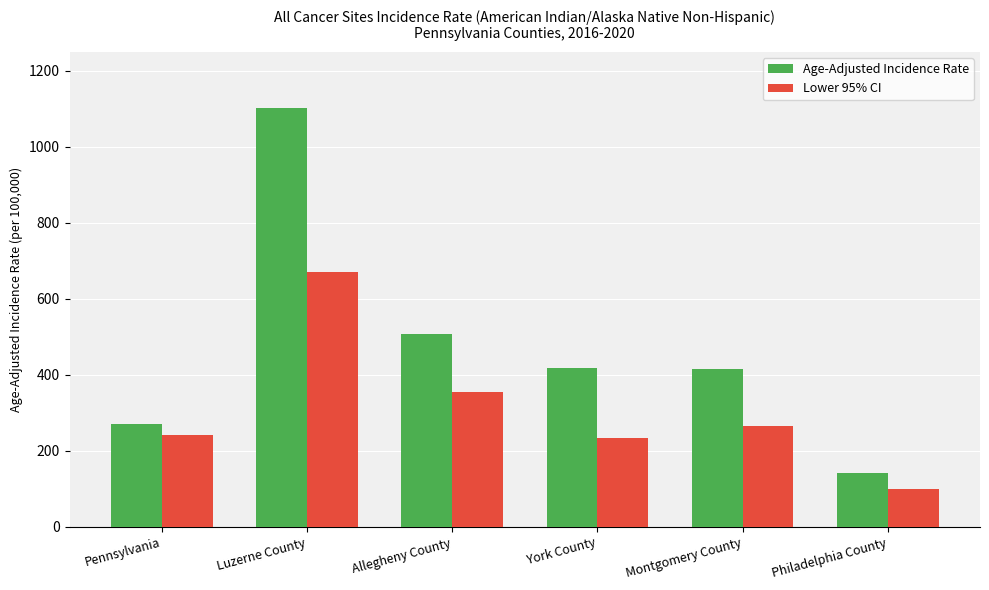

What position from the right is Montgomery County?

2